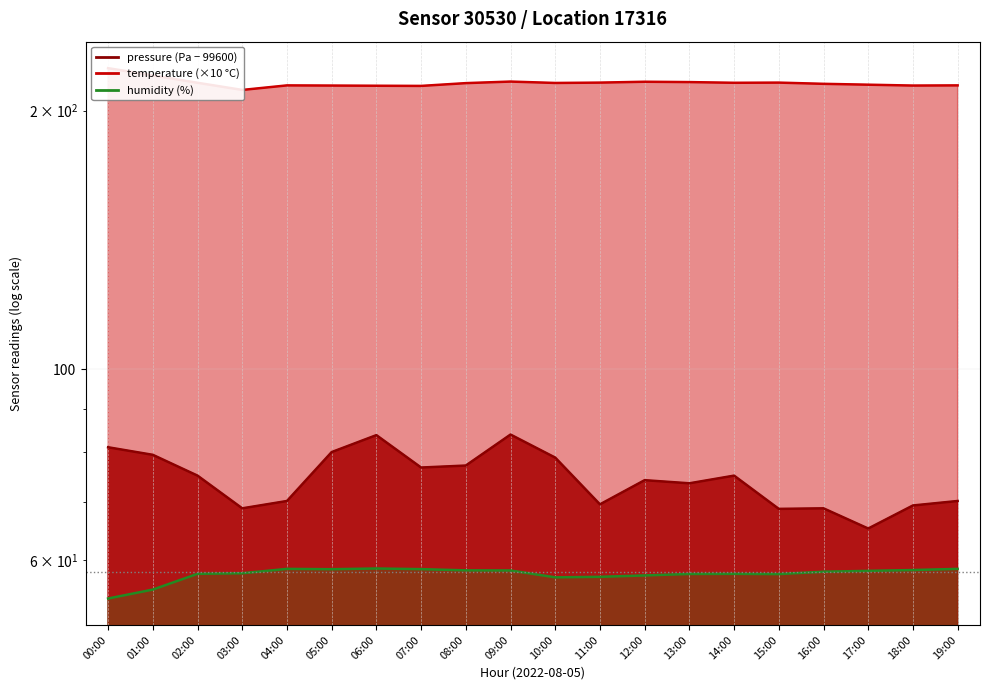

What is the total value across all series at 16:00?

341.9